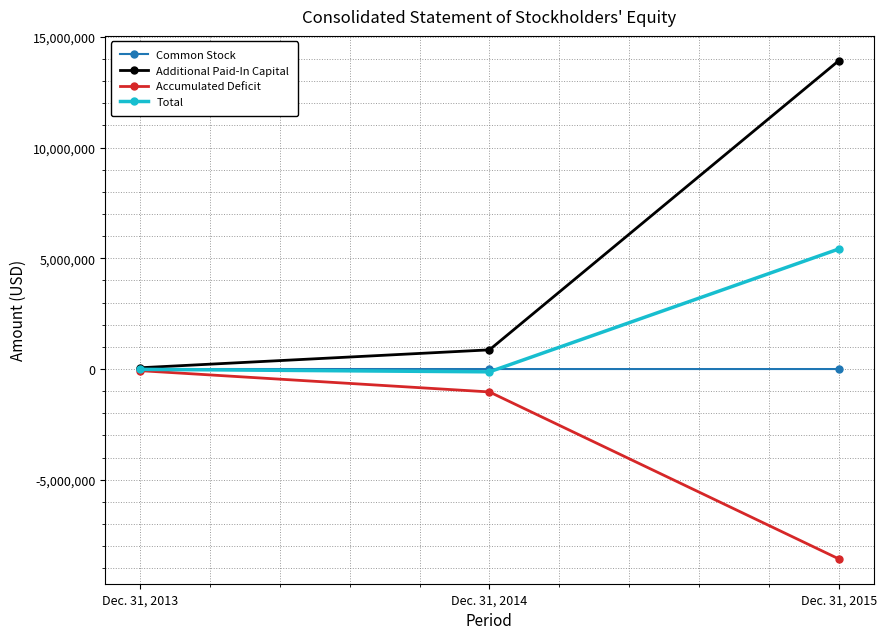

Which series has the largest total across all categories?

Additional Paid-In Capital